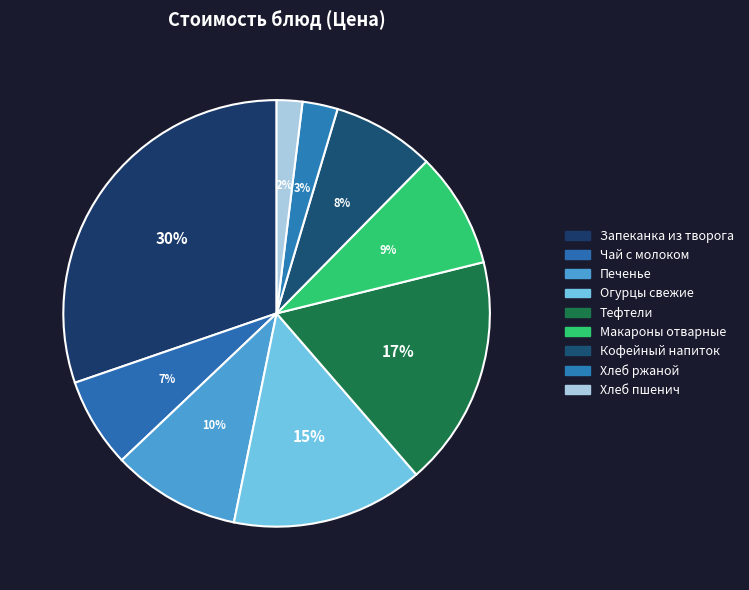

Count the number of slices in the pie.

9